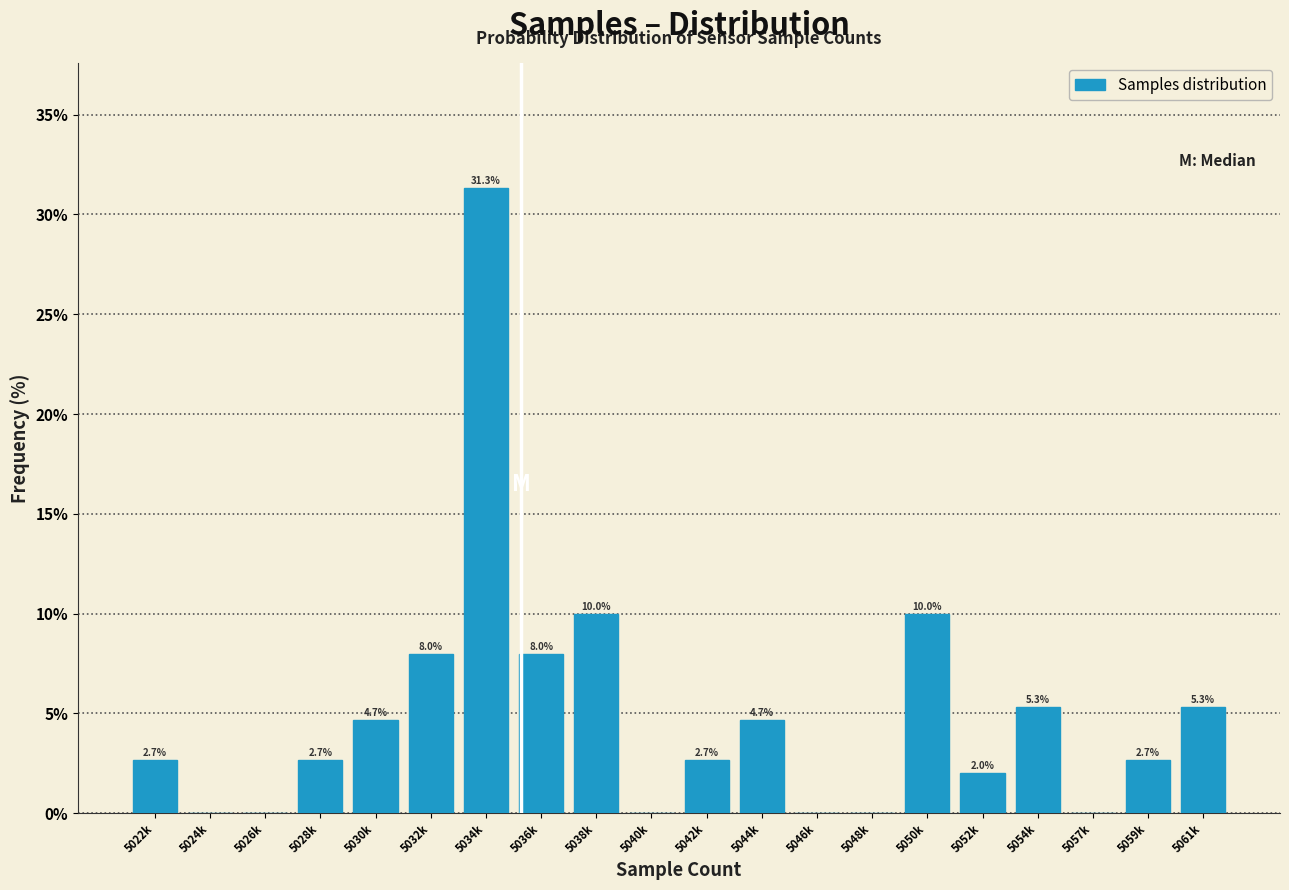

Reading left to right, transcribe all the data shown in this chart.

5022k=2.7	5024k=0.0	5026k=0.0	5028k=2.7	5030k=4.7	5032k=8.0	5034k=31.3	5036k=8.0	5038k=10.0	5040k=0.0	5042k=2.7	5044k=4.7	5046k=0.0	5048k=0.0	5050k=10.0	5052k=2.0	5054k=5.3	5057k=0.0	5059k=2.7	5061k=5.3